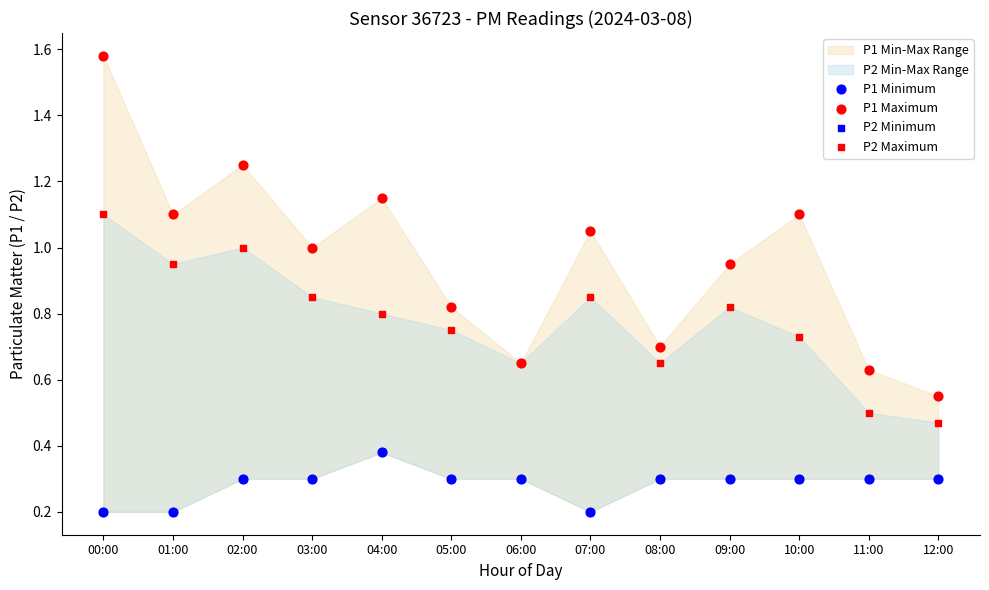

Which series contains the highest Y value?

P1 Maximum